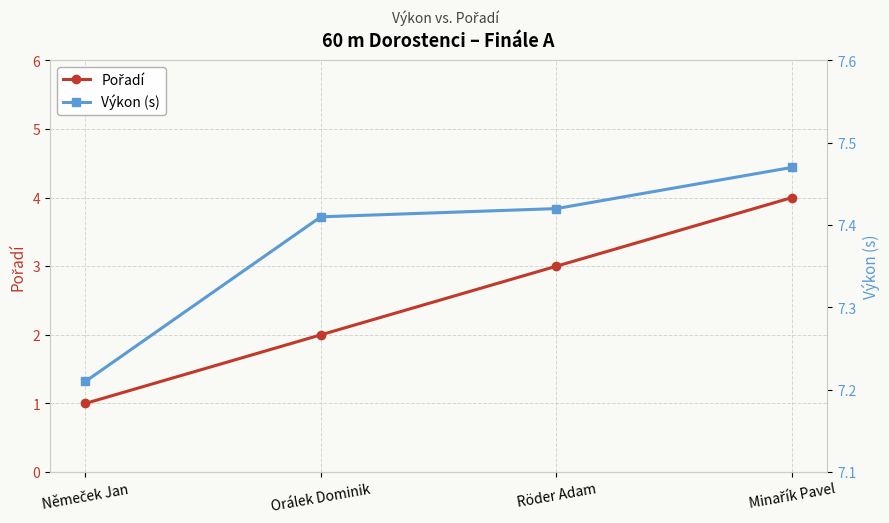

True or false: Výkon (s) and Pořadí intersect in this chart.

False